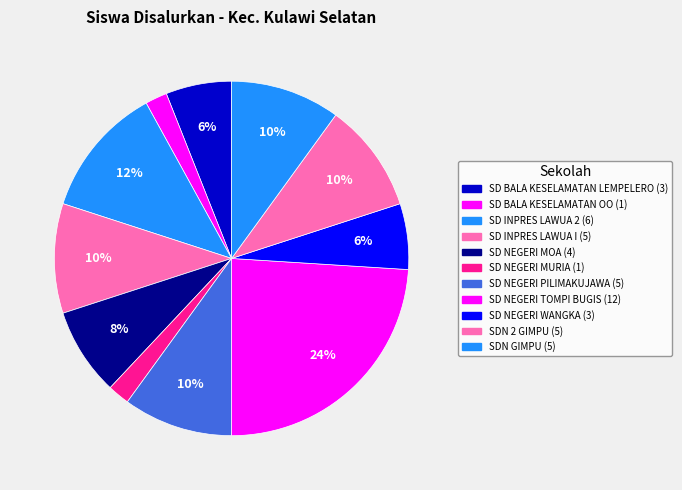

To the nearest percent, what is the difference between the largest and smallest slice percentages?

22%